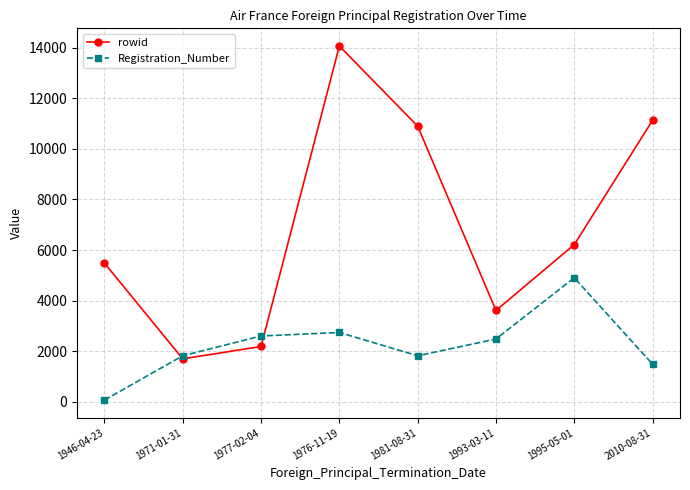

What position from the right is 1977-02-04?

6